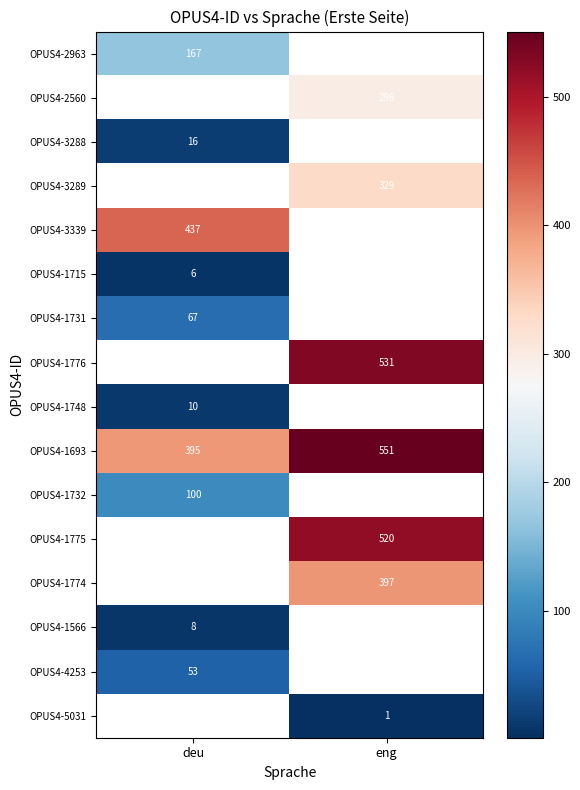

Count the number of data series in this chart.

16